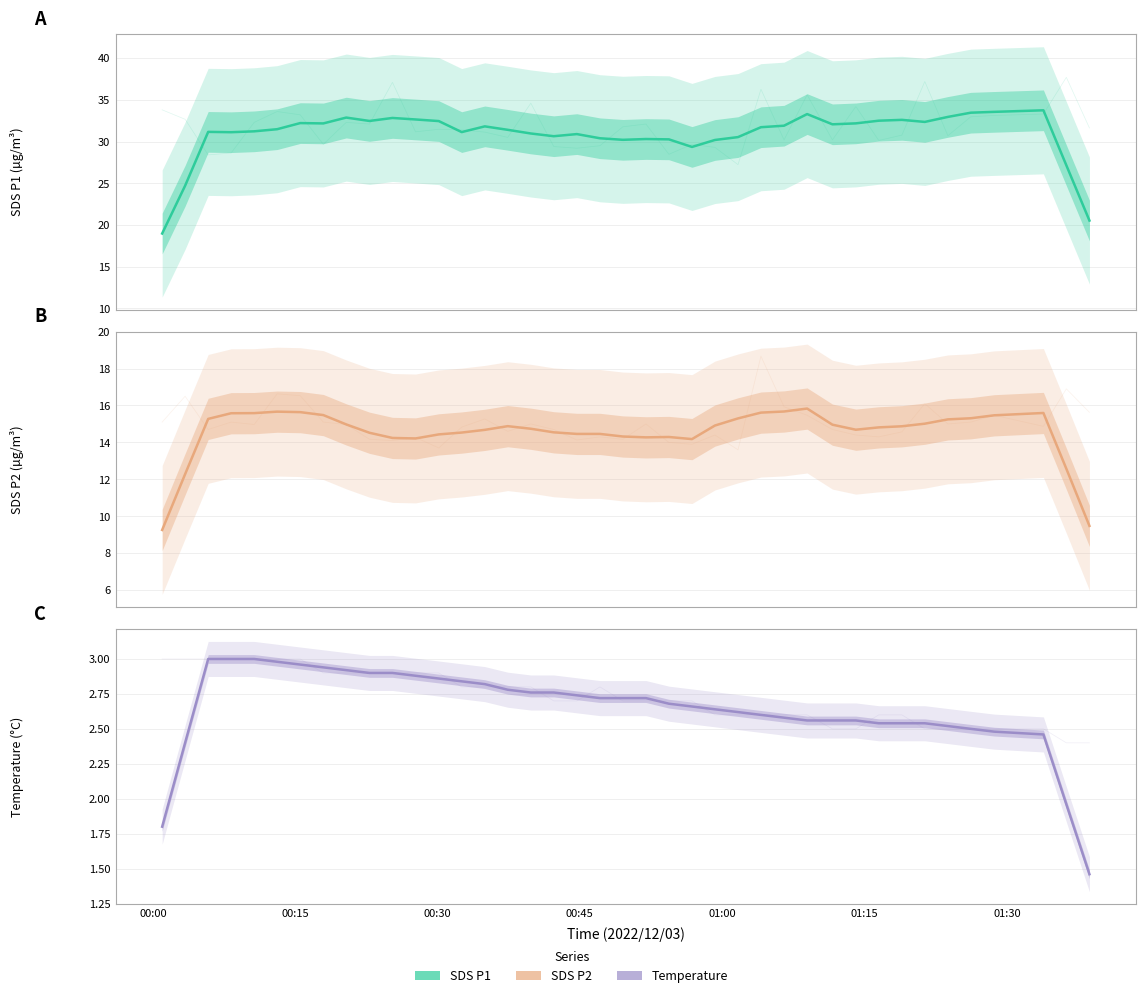

At how many categories does at least one series exceed 25?

37